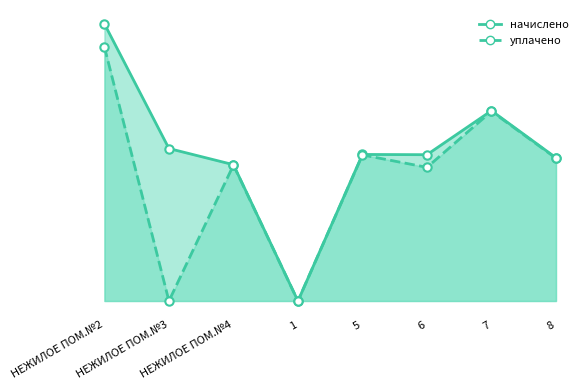

Reading right to left, what are all the values shown in this chart?

начислено_line: 8=7411.8	7=9849.6	6=7571.9	5=7584.2	1=0.0	НЕЖИЛОЕ ПОМ.№4=7054.8	НЕЖИЛОЕ ПОМ.№3=7892.0	НЕЖИЛОЕ ПОМ.№2=14343.5
уплачено_line: 8=7388.3	7=9818.4	6=6916.9	5=7560.2	1=0.0	НЕЖИЛОЕ ПОМ.№4=7032.4	НЕЖИЛОЕ ПОМ.№3=0.0	НЕЖИЛОЕ ПОМ.№2=13148.2